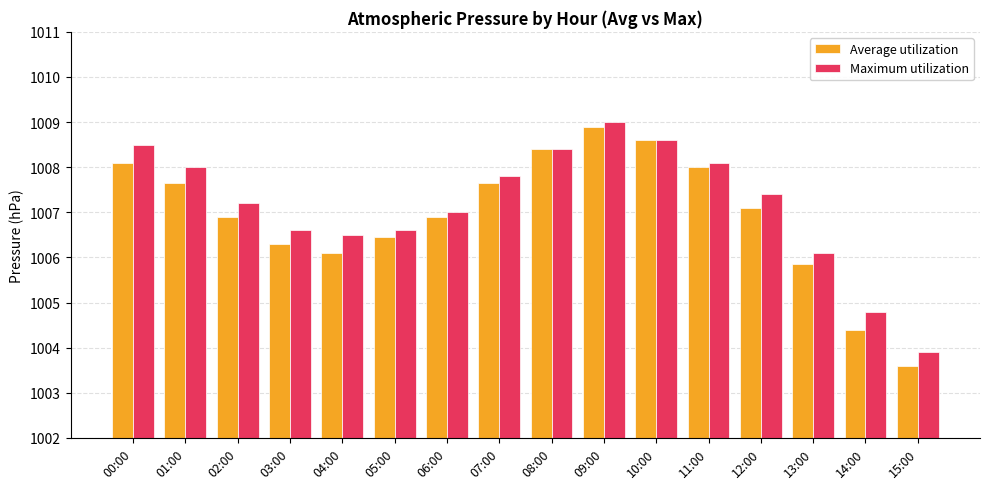

Is the value of Maximum utilization at 02:00 greater than the value of Average utilization at 14:00?

Yes